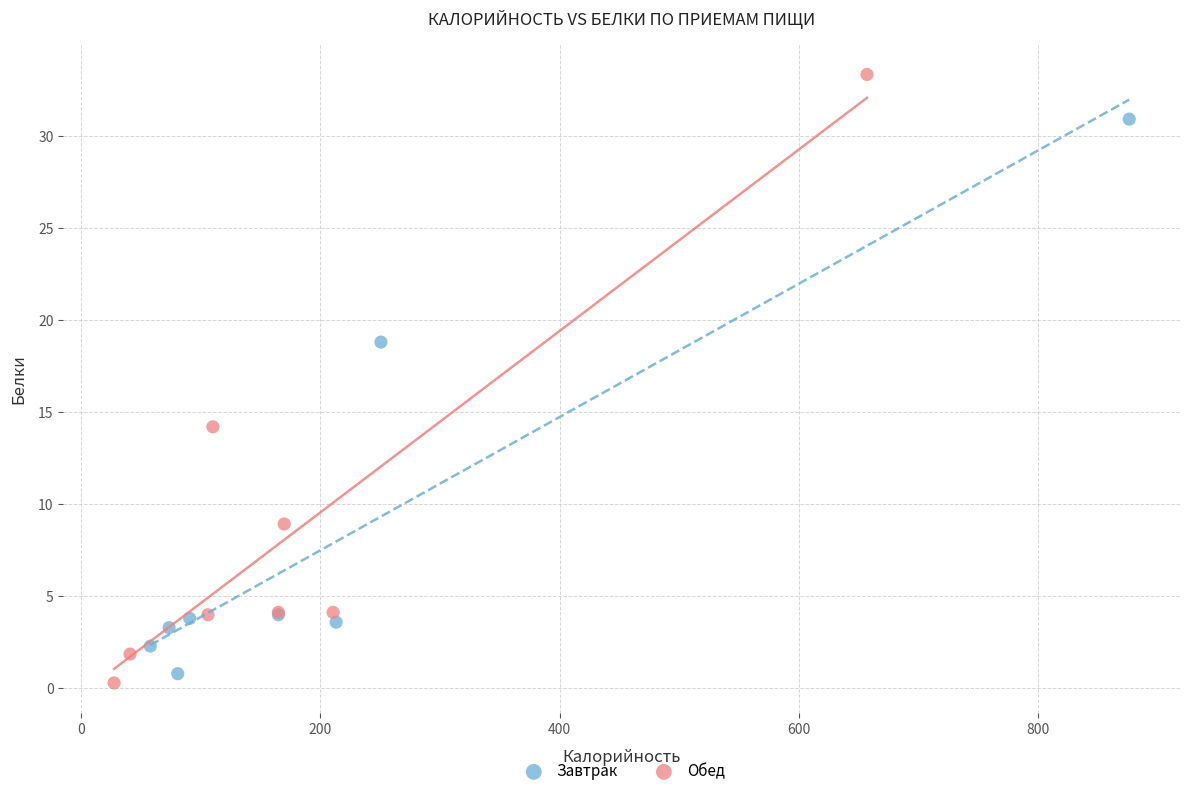

Which series contains the highest Y value?

Обед